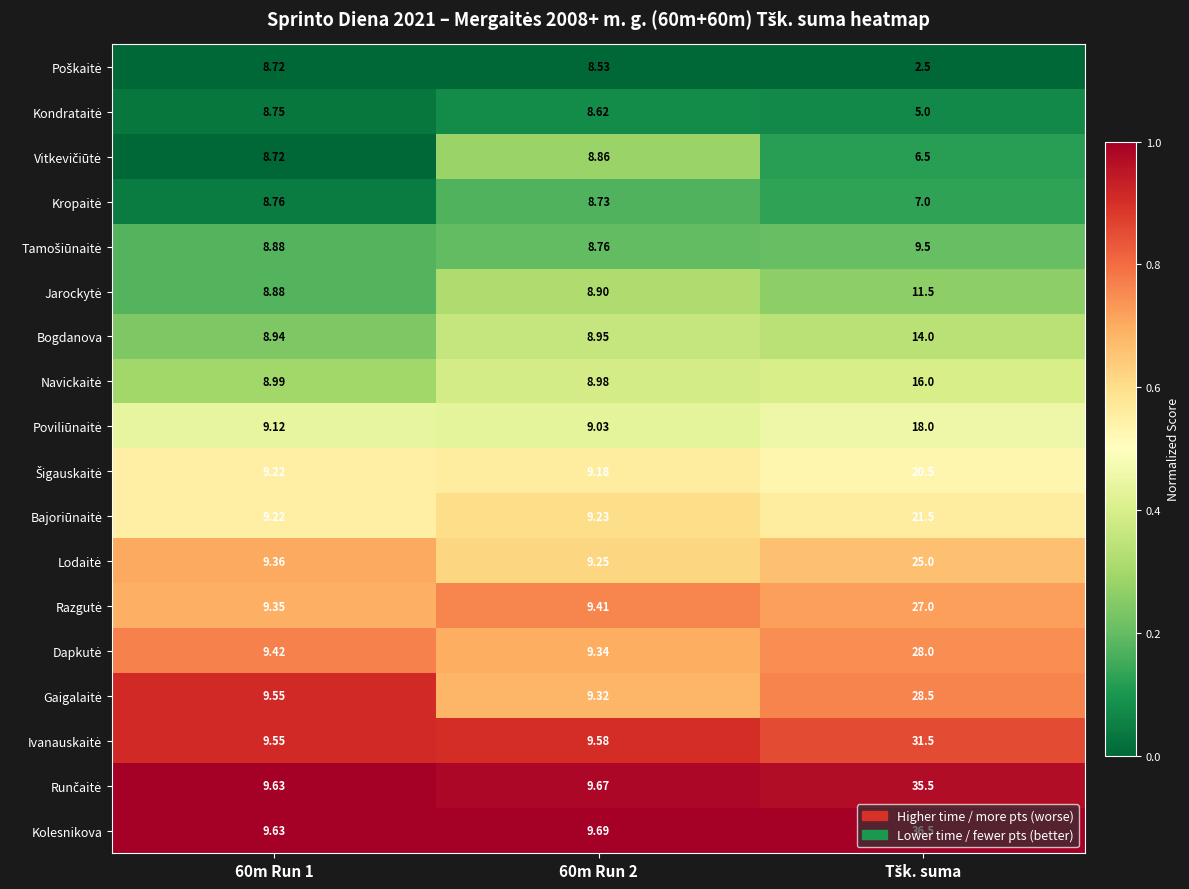

Which series has the widest spread of values?

Kolesnikova